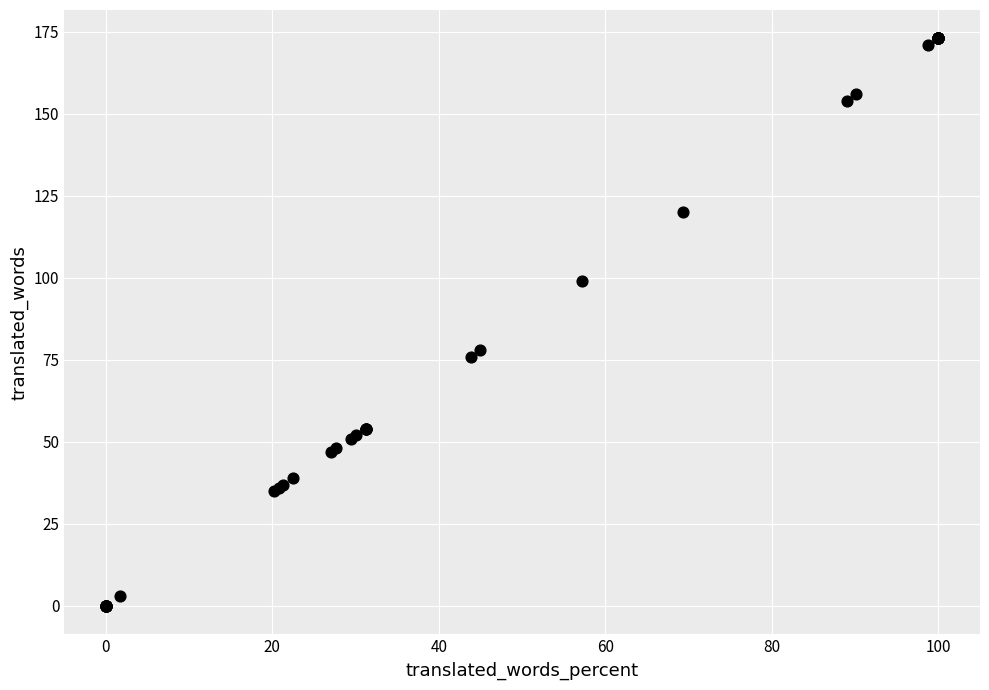

What Y value in the scatter plot is closest to 86?

78